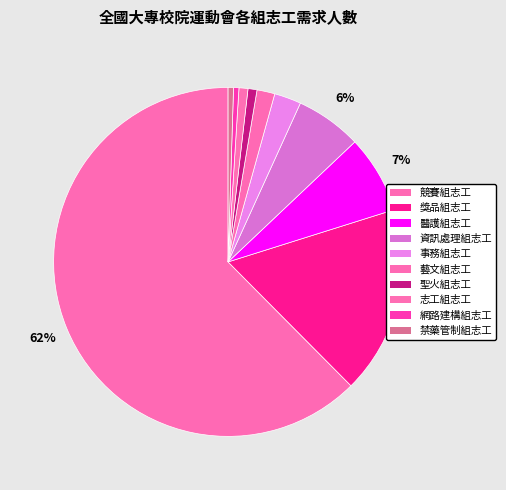

How many segments does this pie chart have?

10